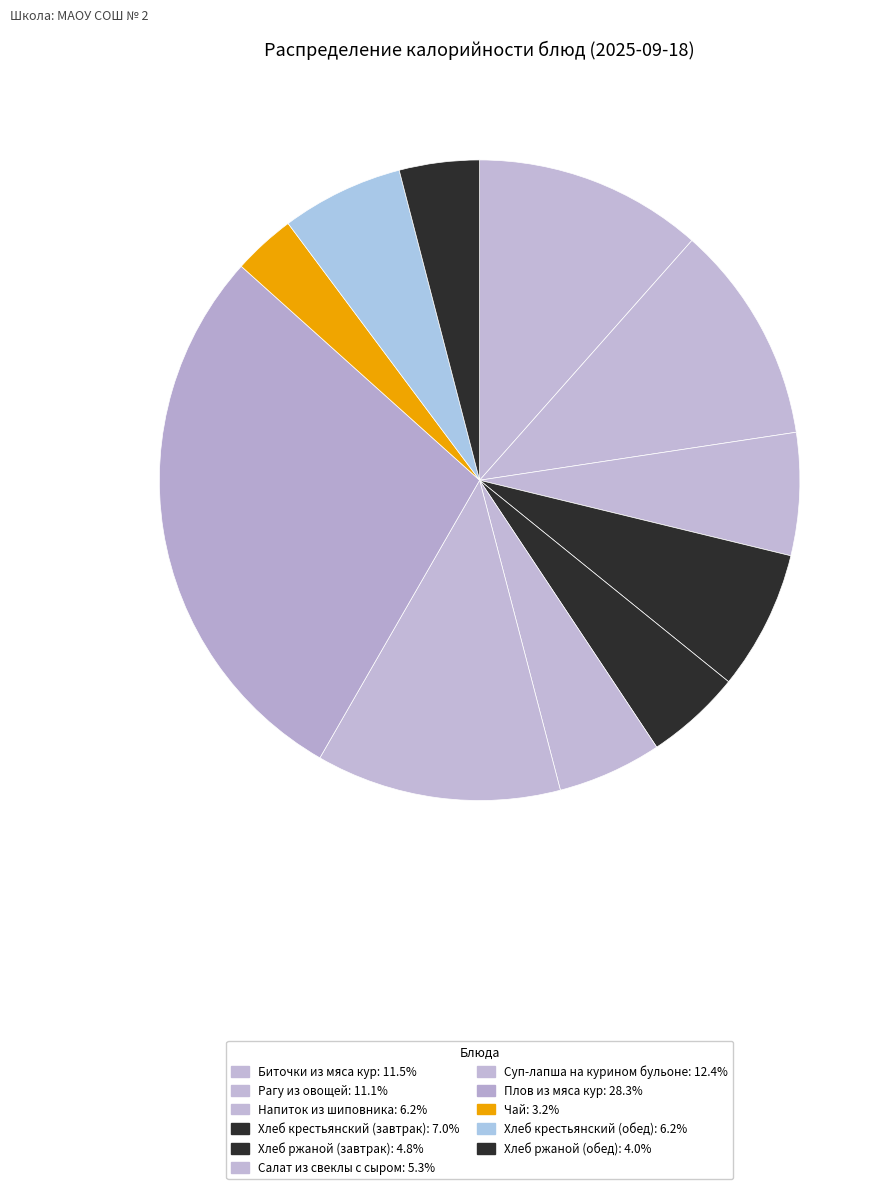

Is it true that Суп-лапша на курином бульоне is 4% of the pie?

False